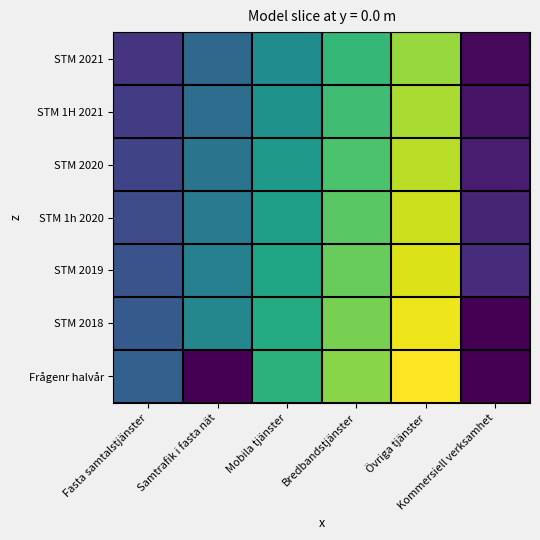

Reading left to right, list all the values displayed in this chart.

STM 2021: Fasta samtalstjänster=6	Samtrafik i fasta nät=13	Mobila tjänster=19	Bredbandstjänster=26	Övriga tjänster=33	Kommersiell verksamhet=1
STM 1H 2021: Fasta samtalstjänster=7	Samtrafik i fasta nät=14	Mobila tjänster=20	Bredbandstjänster=27	Övriga tjänster=34	Kommersiell verksamhet=2
STM 2020: Fasta samtalstjänster=8	Samtrafik i fasta nät=15	Mobila tjänster=21	Bredbandstjänster=28	Övriga tjänster=35	Kommersiell verksamhet=3
STM 1h 2020: Fasta samtalstjänster=9	Samtrafik i fasta nät=16	Mobila tjänster=22	Bredbandstjänster=29	Övriga tjänster=36	Kommersiell verksamhet=4
STM 2019: Fasta samtalstjänster=10	Samtrafik i fasta nät=17	Mobila tjänster=23	Bredbandstjänster=30	Övriga tjänster=37	Kommersiell verksamhet=5
STM 2018: Fasta samtalstjänster=11	Samtrafik i fasta nät=18	Mobila tjänster=24	Bredbandstjänster=31	Övriga tjänster=38	Kommersiell verksamhet=0
Frågenr halvår: Fasta samtalstjänster=12	Samtrafik i fasta nät=0	Mobila tjänster=25	Bredbandstjänster=32	Övriga tjänster=39	Kommersiell verksamhet=0